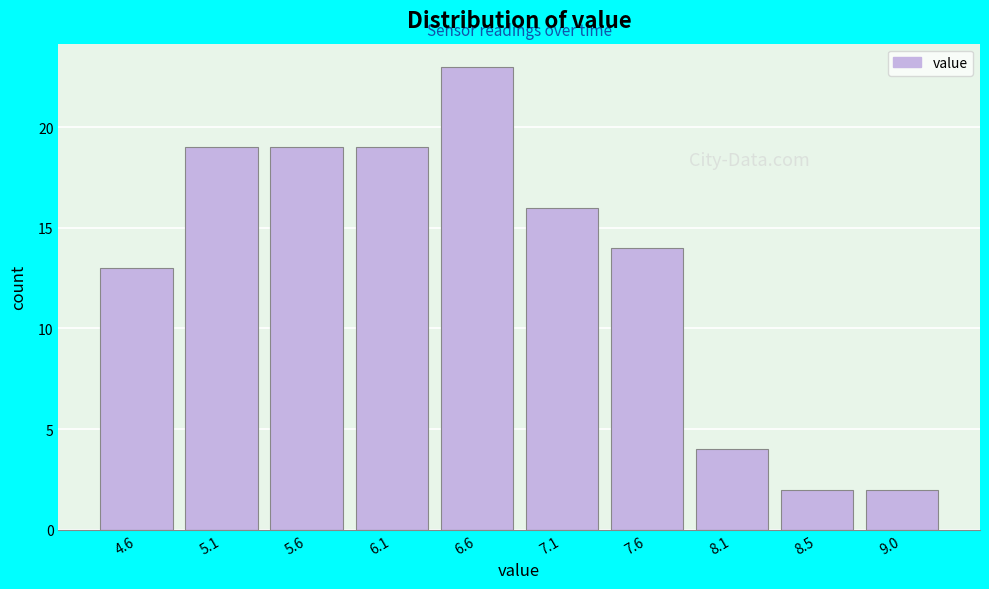

Which range on the x-axis has the tallest bar?

6.35 to 6.85